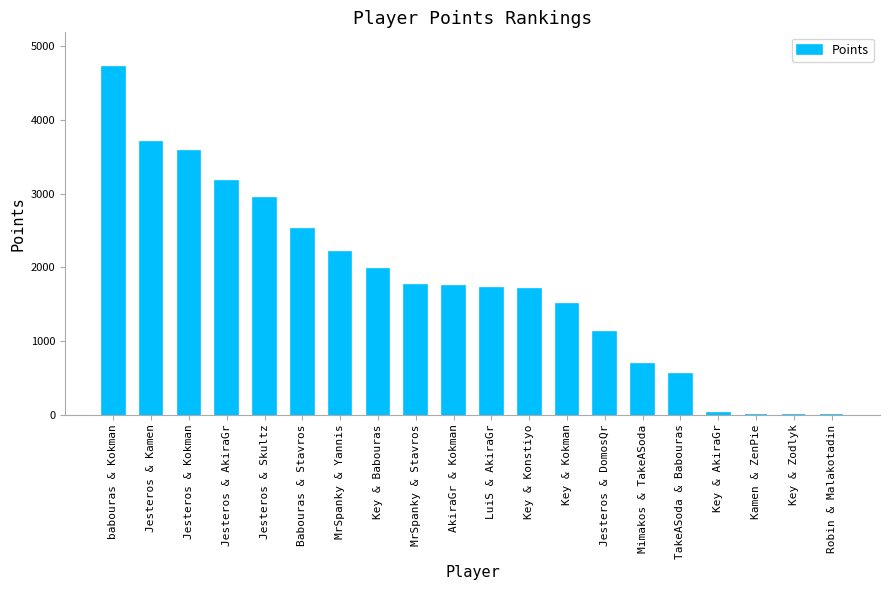

Is it true that the value at TakeASoda & Babouras is 559?

True